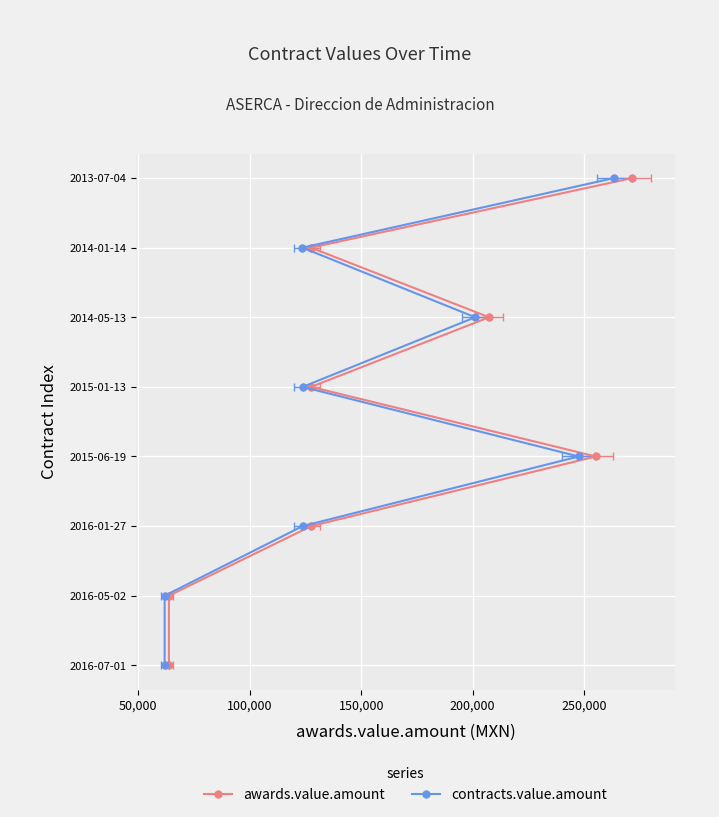

The awards.value.amount series shows 5 at 150,000. True or false?

False